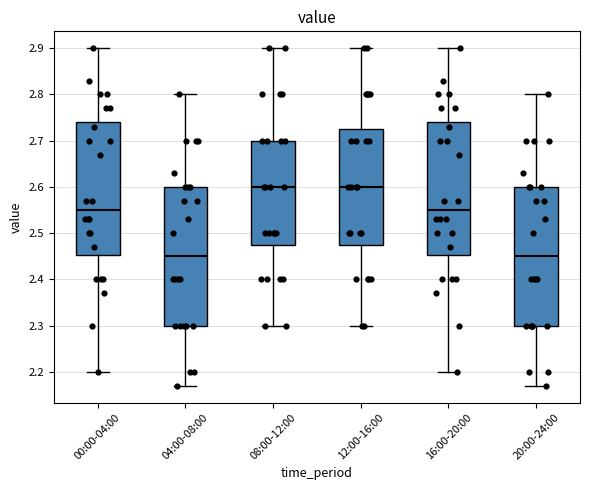

Where is the upper edge of the box for 00:00-04:00 on the y-axis? The values are not printed on the chart, so give them approximately, as read against the axis.

2.74